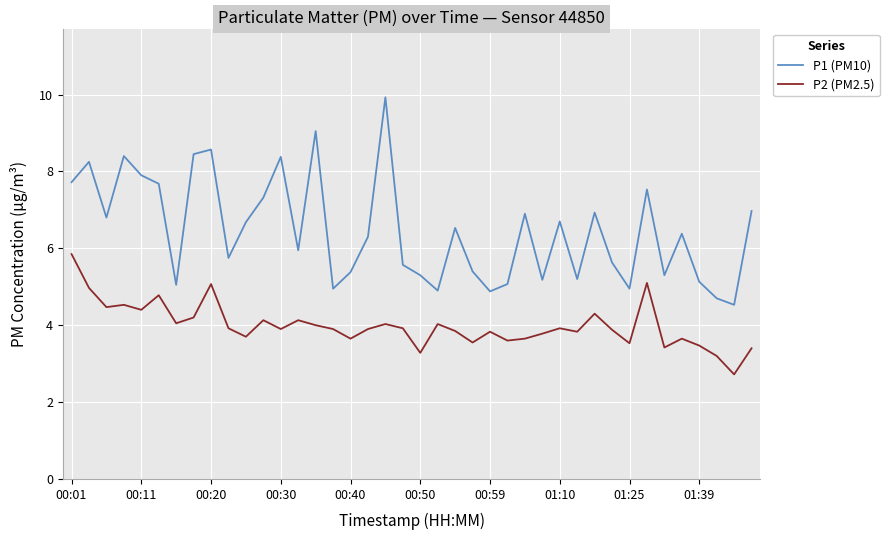

What is the minimum value shown in the chart?

2.7